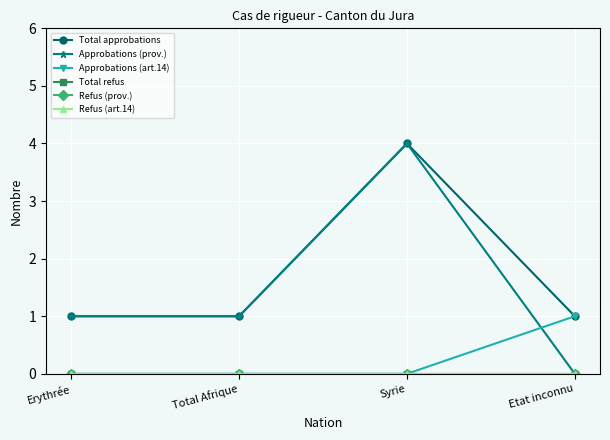

True or false: Total refus and Approbations (art.14) intersect in this chart.

False